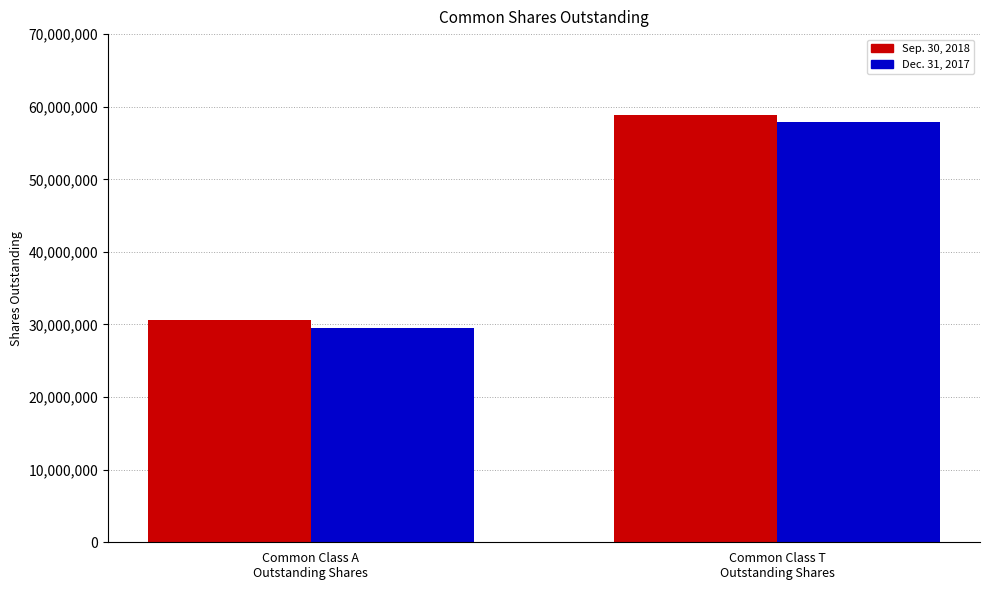

Reading left to right, transcribe all the data shown in this chart.

Sep. 30, 2018: 30667992	58849143
Dec. 31, 2017: 29510914	57871712